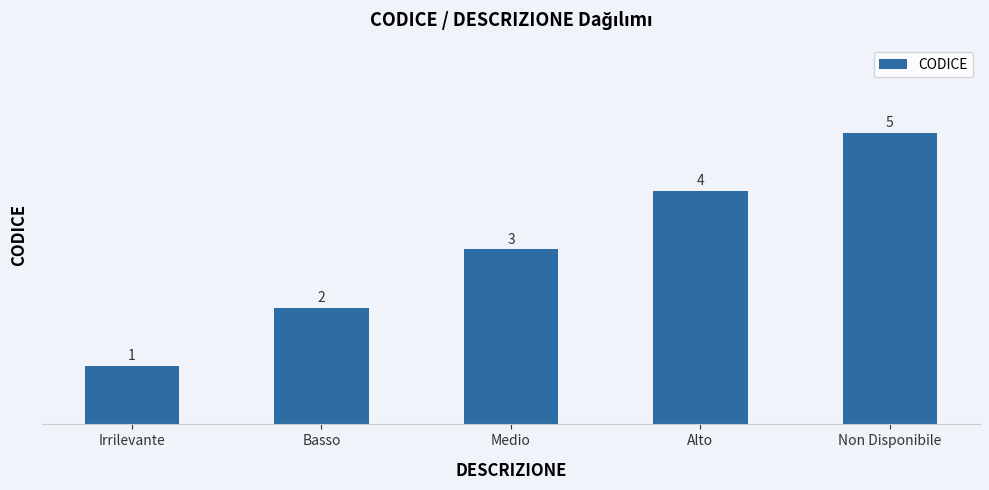

List the labels in order of value, smallest first.

Irrilevante, Basso, Medio, Alto, Non Disponibile